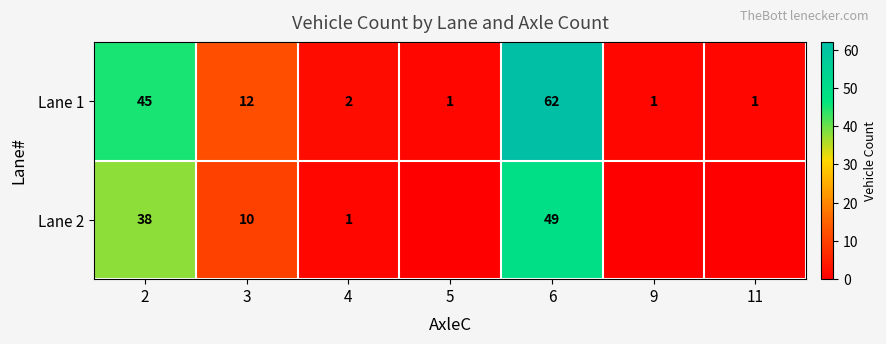

What is the total value across all series at 2?

83